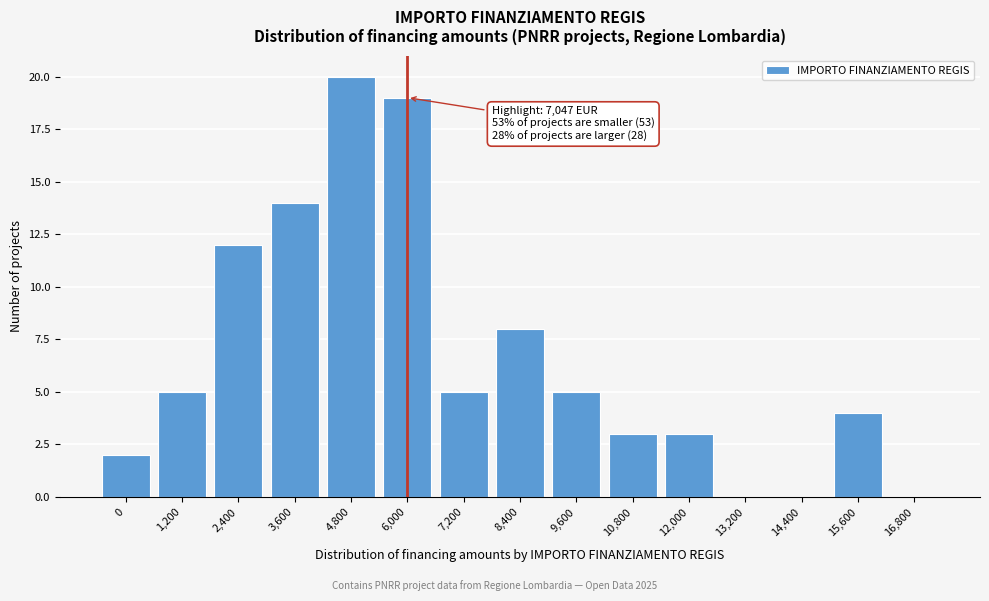

Reading right to left, transcribe all the data shown in this chart.

16,800=0	15,600=4	14,400=0	13,200=0	12,000=3	10,800=3	9,600=5	8,400=8	7,200=5	6,000=19	4,800=20	3,600=14	2,400=12	1,200=5	0=2